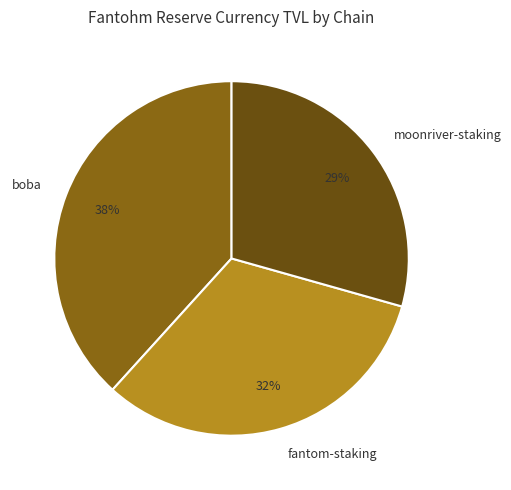

Do boba and moonriver-staking together represent more than half of the pie?

Yes